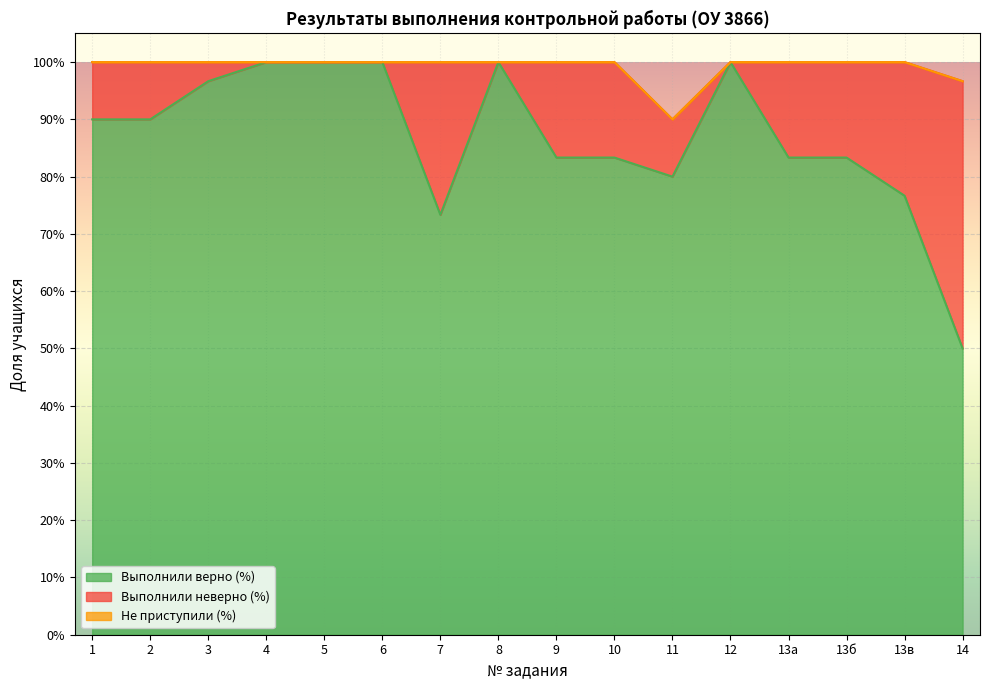

Rank the series at 2 from lowest to highest value.

Не приступили (%), Выполнили неверно (%), Выполнили верно (%)